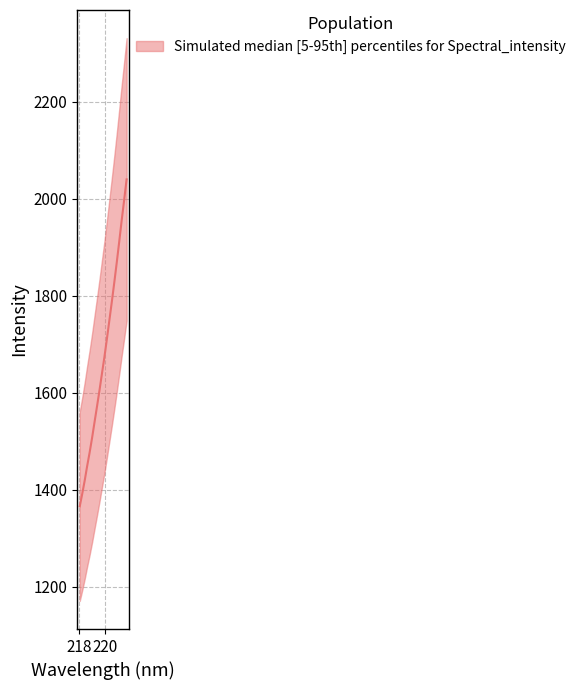

True or false: there are more than 2 points higher than both neighbors.

False